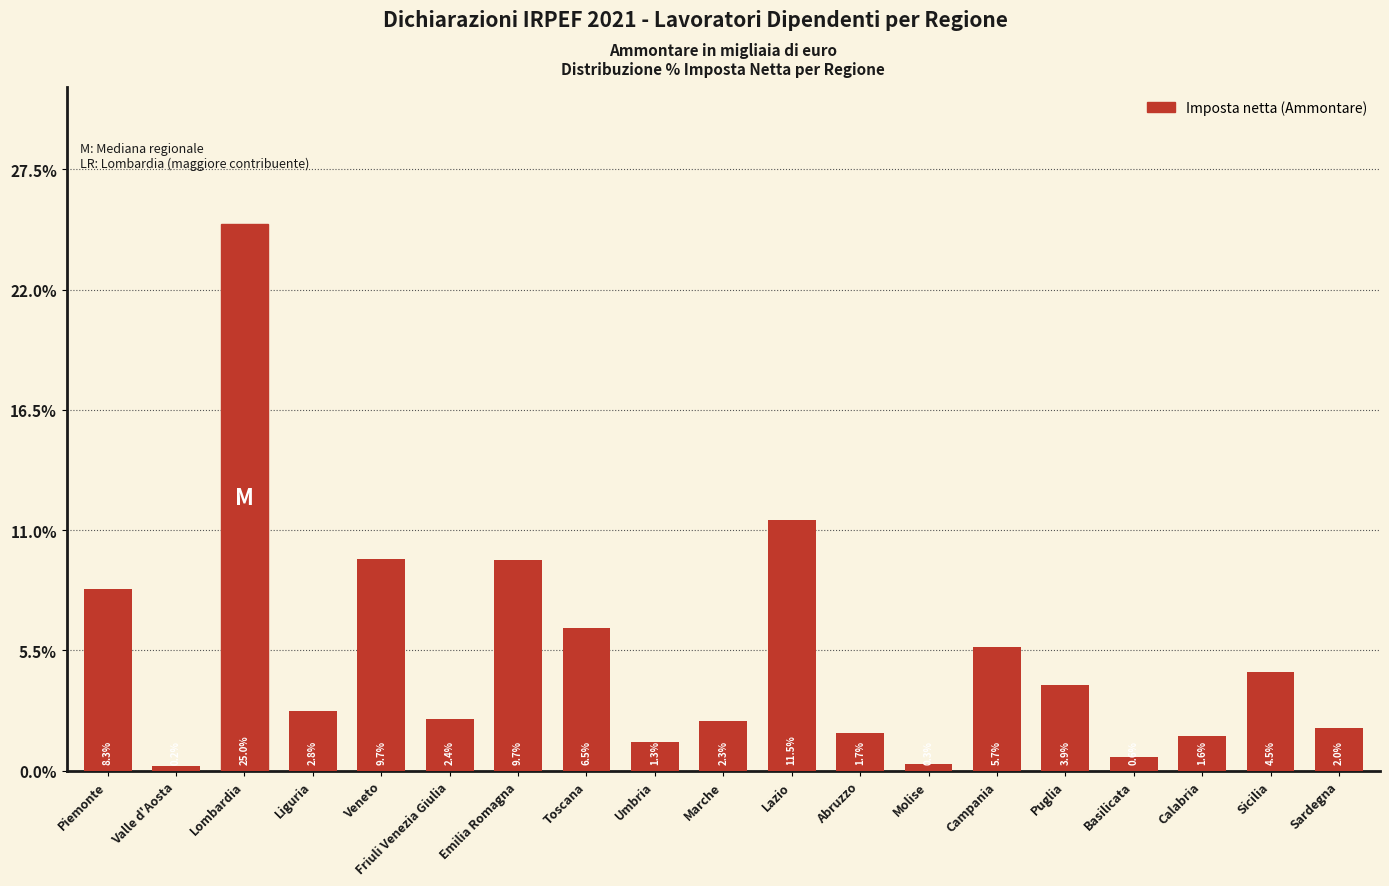

Count the number of values greater than 2.

12